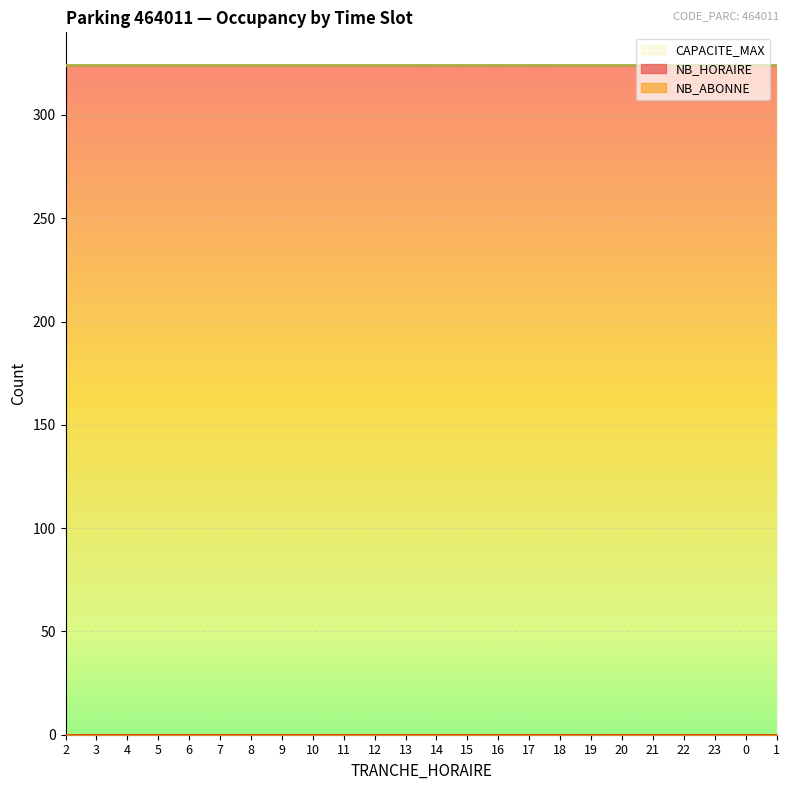

What are all the series names shown in the legend?

NB_HORAIRE, NB_ABONNE, CAPACITE_MAX